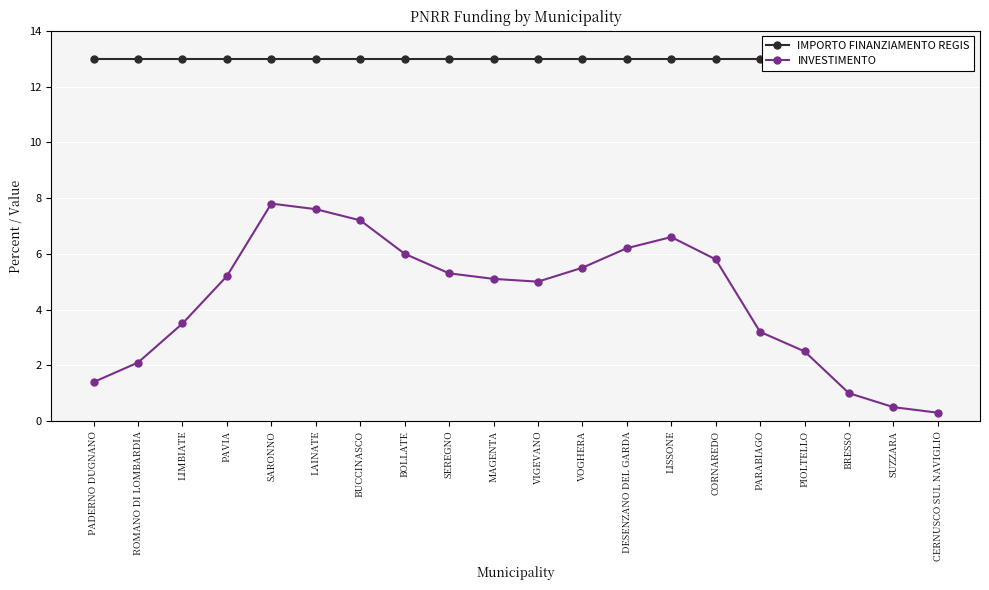

Reading right to left, list all the values displayed in this chart.

IMPORTO FINANZIAMENTO REGIS: CERNUSCO SUL NAVIGLIO=13.0	SUZZARA=13.0	BRESSO=13.0	PIOLTELLO=13.0	PARABIAGO=13.0	CORNAREDO=13.0	LISSONE=13.0	DESENZANO DEL GARDA=13.0	VOGHERA=13.0	VIGEVANO=13.0	MAGENTA=13.0	SEREGNO=13.0	BOLLATE=13.0	BUCCINASCO=13.0	LAINATE=13.0	SARONNO=13.0	PAVIA=13.0	LIMBIATE=13.0	ROMANO DI LOMBARDIA=13.0	PADERNO DUGNANO=13.0
INVESTIMENTO: CERNUSCO SUL NAVIGLIO=0.3	SUZZARA=0.5	BRESSO=1.0	PIOLTELLO=2.5	PARABIAGO=3.2	CORNAREDO=5.8	LISSONE=6.6	DESENZANO DEL GARDA=6.2	VOGHERA=5.5	VIGEVANO=5.0	MAGENTA=5.1	SEREGNO=5.3	BOLLATE=6.0	BUCCINASCO=7.2	LAINATE=7.6	SARONNO=7.8	PAVIA=5.2	LIMBIATE=3.5	ROMANO DI LOMBARDIA=2.1	PADERNO DUGNANO=1.4